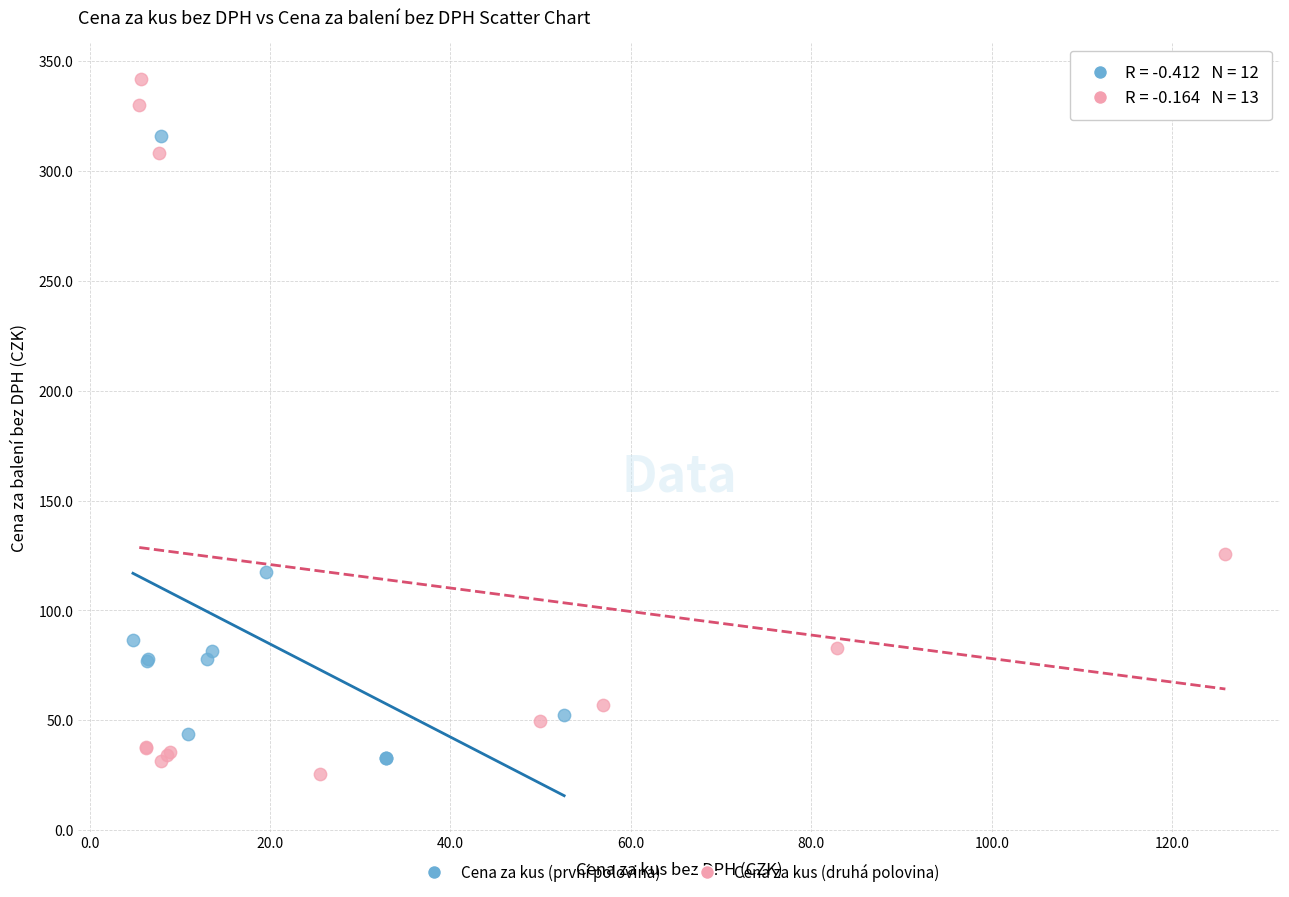

Which series contains the highest Y value?

Cena za kus (druhá polovina)